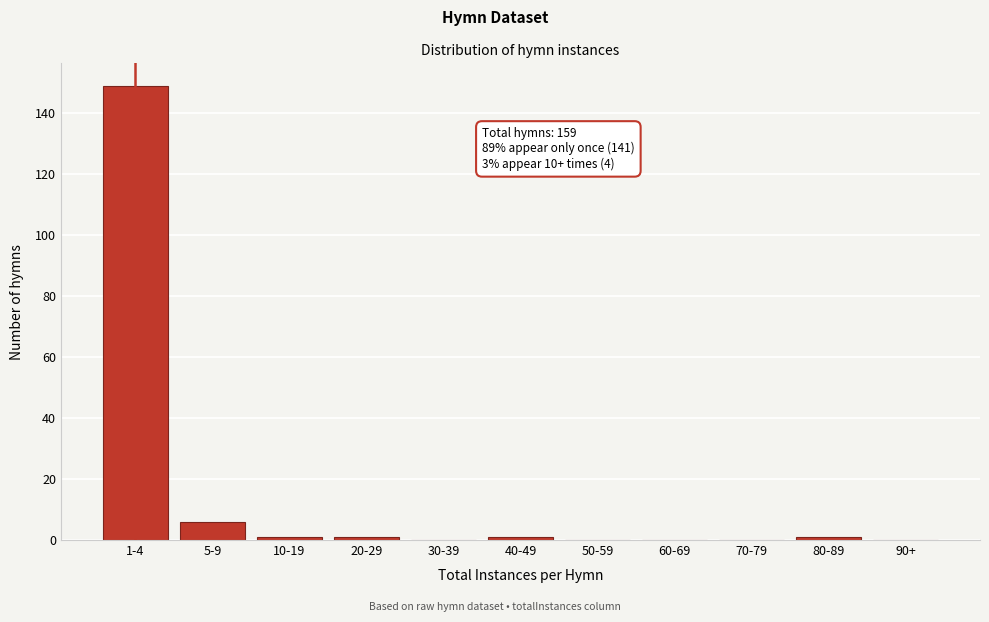

Reading left to right, transcribe all the data shown in this chart.

1-4=149	5-9=6	10-19=1	20-29=1	30-39=0	40-49=1	50-59=0	60-69=0	70-79=0	80-89=1	90+=0